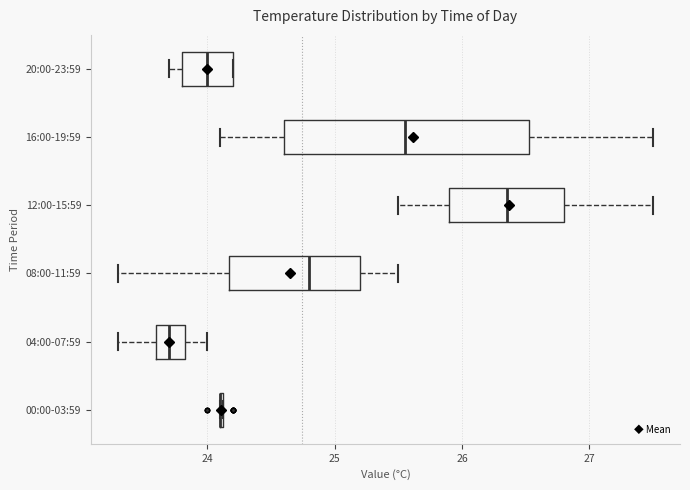

Reading bottom to top, read every box against the x-axis: the position of its median line, the range the box covers, and the ends of its whiskers. The values are not printed on the chart, so give them approximately, as read against the axis.

00:00-03:59: box collapsed to a line at 24.1, whiskers 24.1 to 24.1
04:00-07:59: median 23.7, box 23.6 to 23.8, whiskers 23.3 to 24.0
08:00-11:59: median 24.8, box 24.2 to 25.2, whiskers 23.3 to 25.5
12:00-15:59: median 26.4, box 25.9 to 26.8, whiskers 25.5 to 27.5
16:00-19:59: median 25.6, box 24.6 to 26.5, whiskers 24.1 to 27.5
20:00-23:59: median 24.0, box 23.8 to 24.2, whiskers 23.7 to 24.2